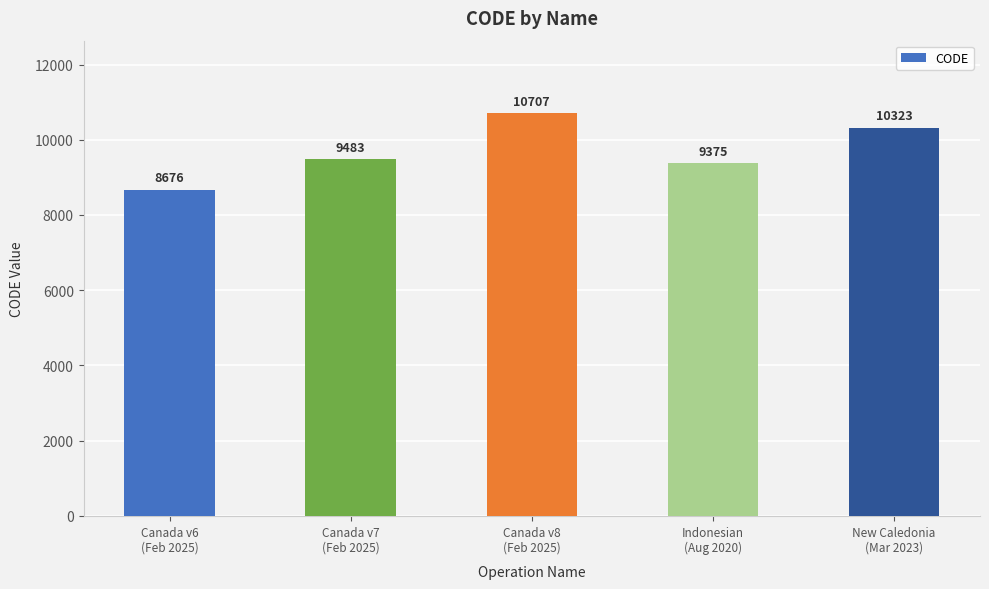

What is the change in value from Canada v6
(Feb 2025) to Canada v7
(Feb 2025)?

+807